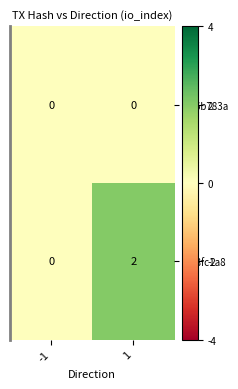

The value of 876b783a at -1 is 0. True or false?

True